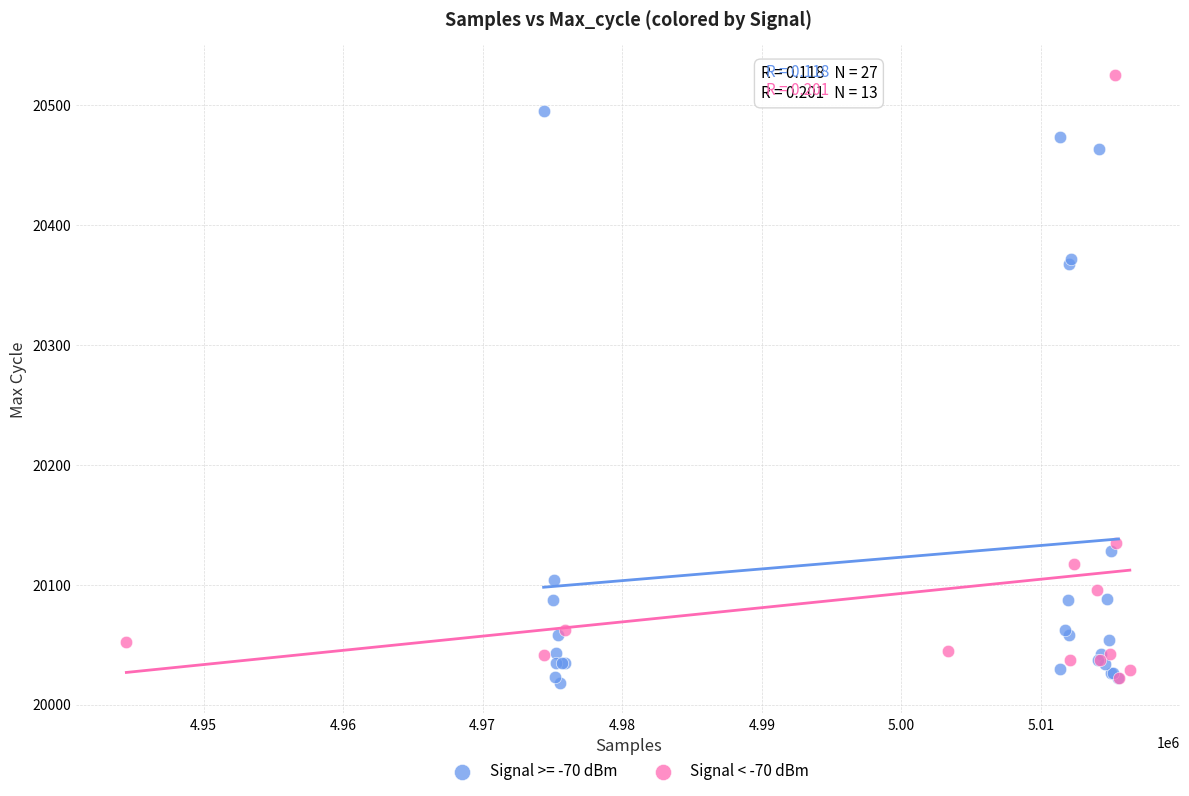

Which series reaches the maximum Y coordinate?

Signal < -70 dBm